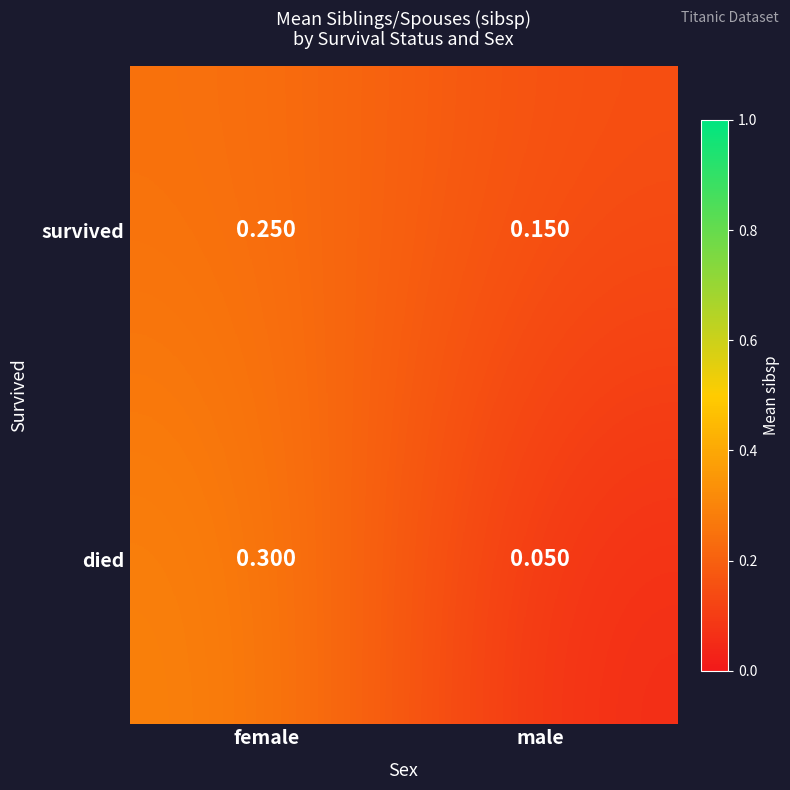

At which category does the chart reach its minimum across all series?

male